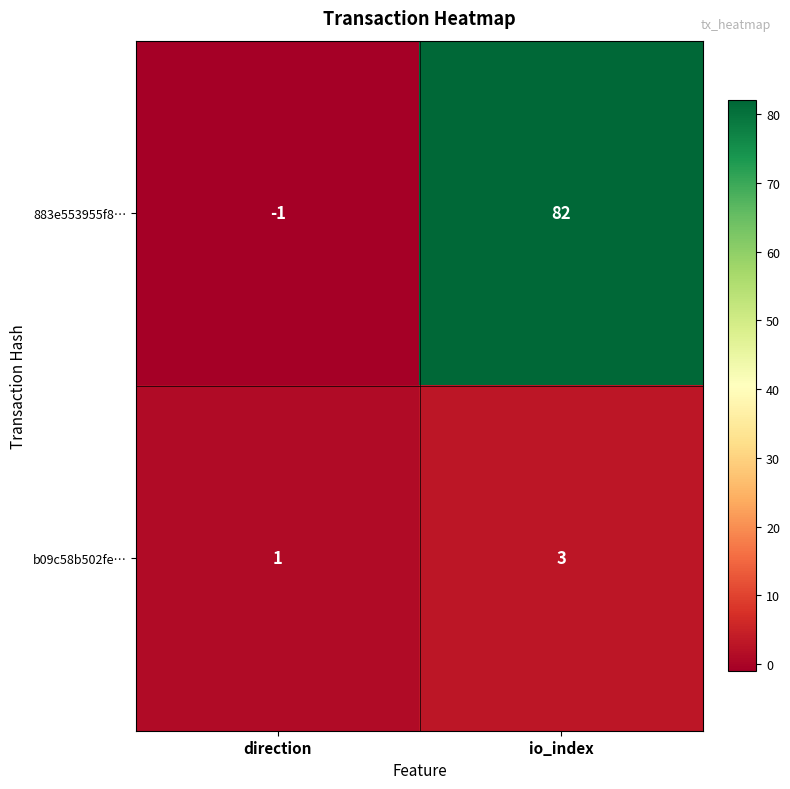

Reading right to left, extract all data points from this chart.

883e553955f8…: io_index=82	direction=-1
b09c58b502fe…: io_index=3	direction=1